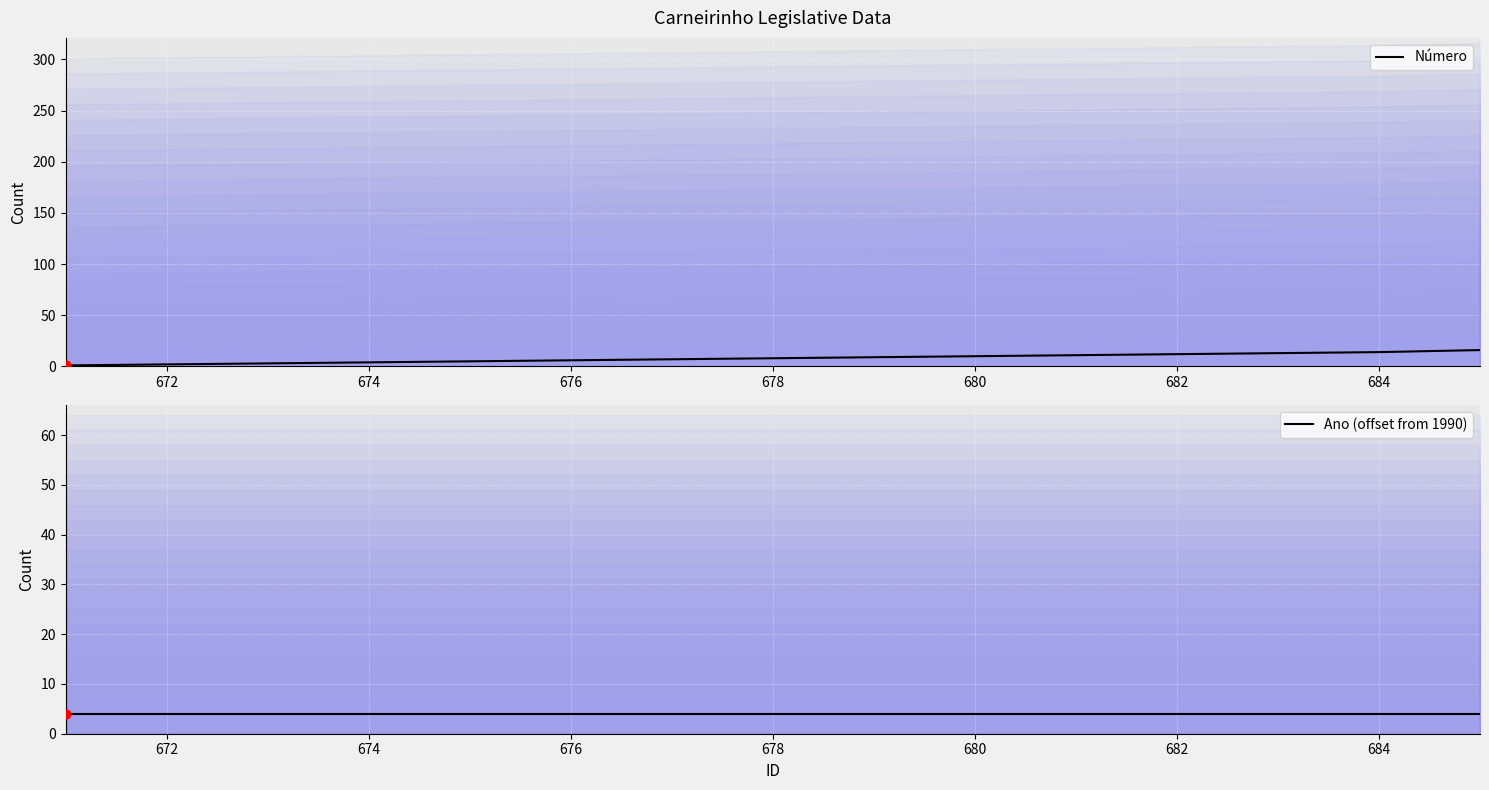

Which series has the largest Y range (max minus min)?

Número